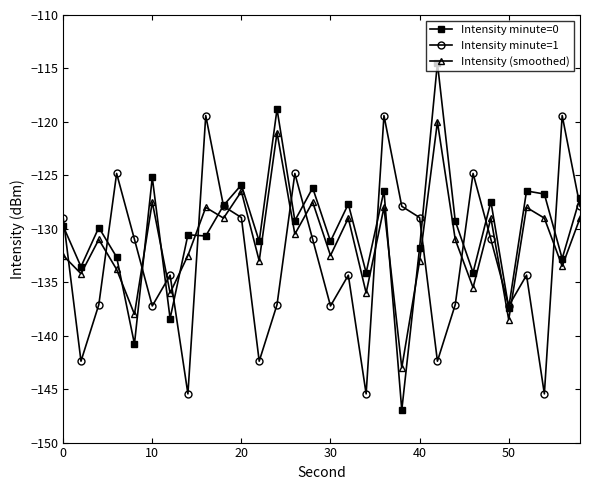

What is the difference between the second highest and minimum values in the Intensity (smoothed) series?

22.0